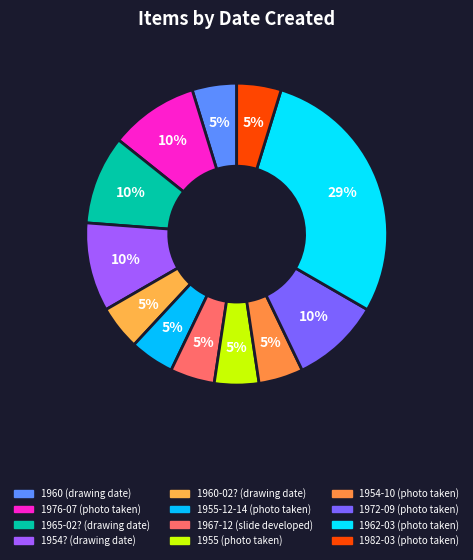

Which slice is the largest?

1962-03 (photo taken)